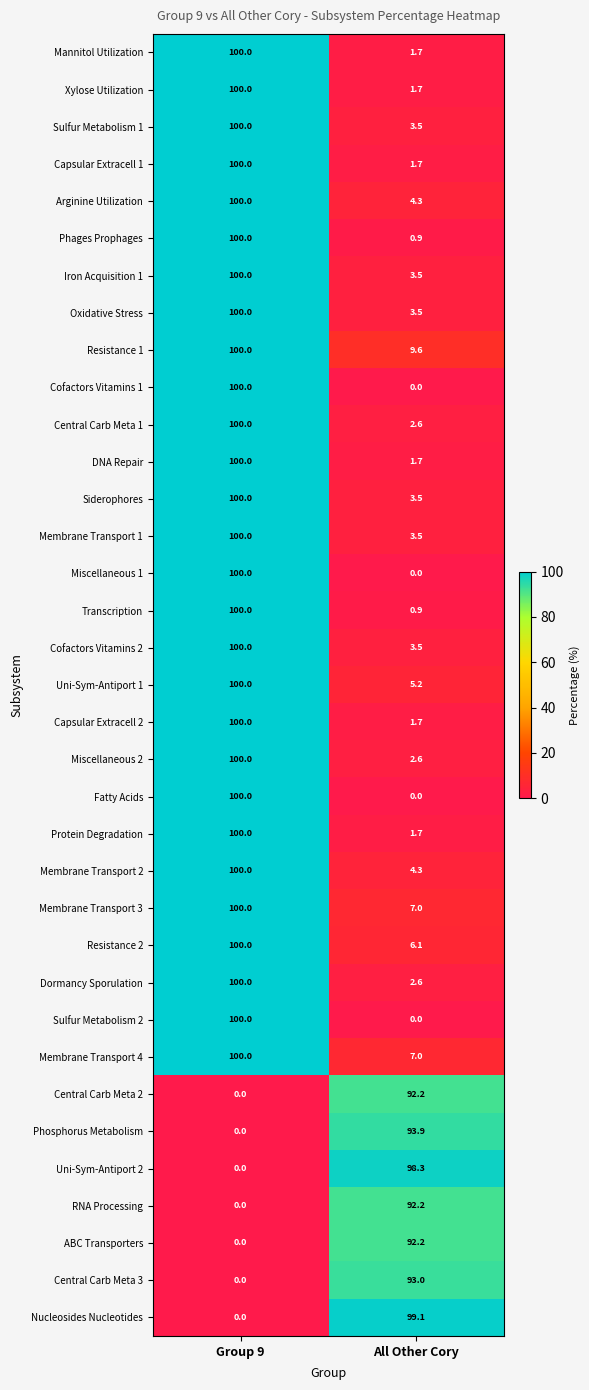

What is the difference between the maximum and minimum values in the Miscellaneous 1 series?

100.0